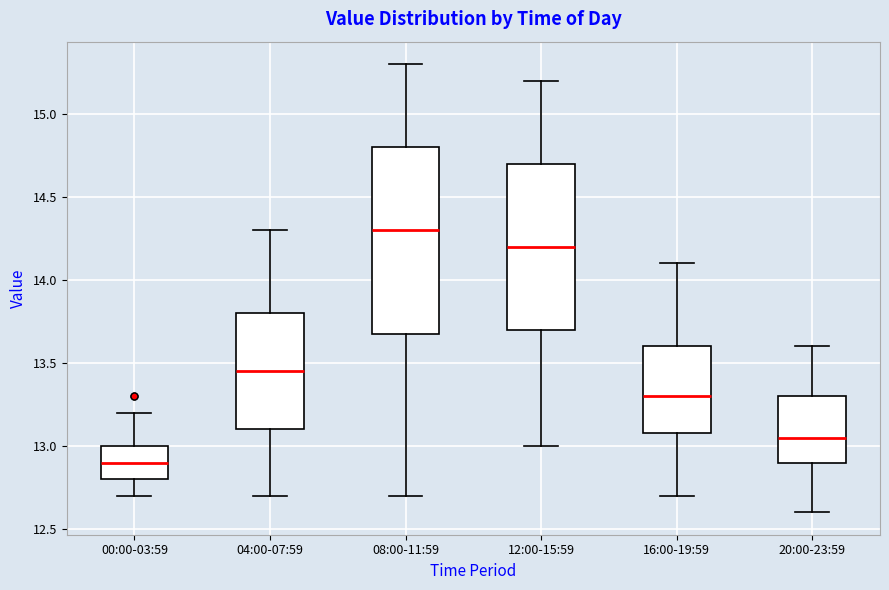

Where is the upper edge of the box for 00:00-03:59 on the y-axis? The values are not printed on the chart, so give them approximately, as read against the axis.

13.00